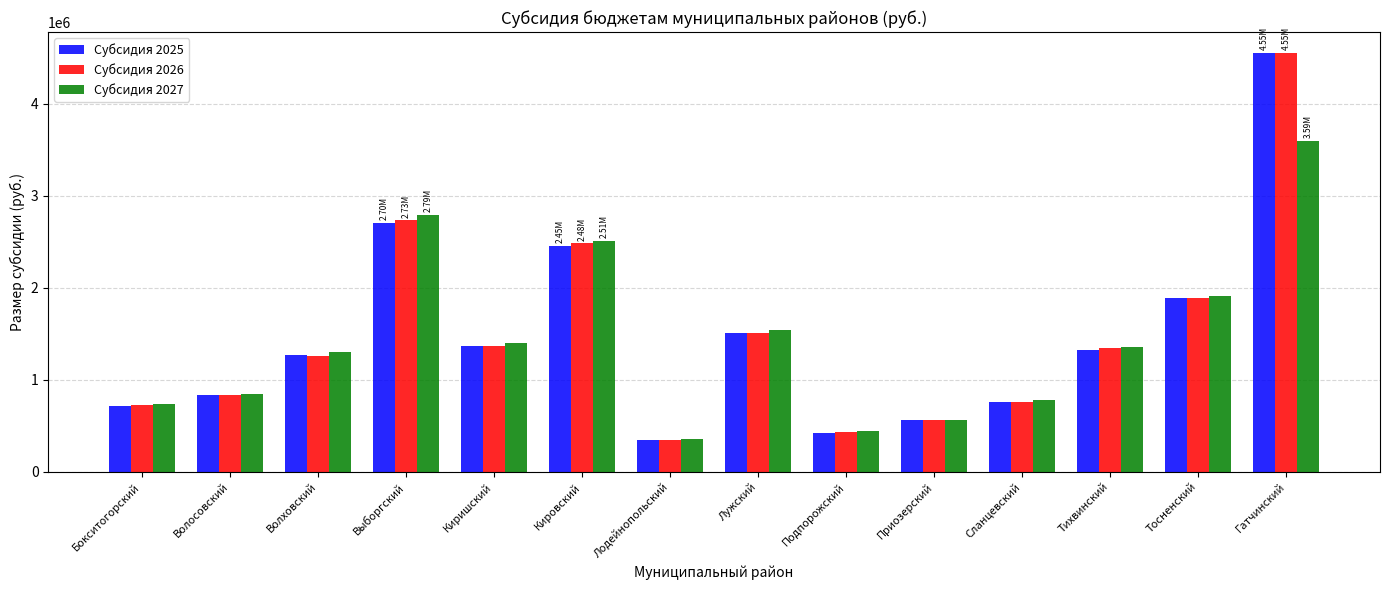

Are the bars grouped side by side (vs. stacked)?

Yes